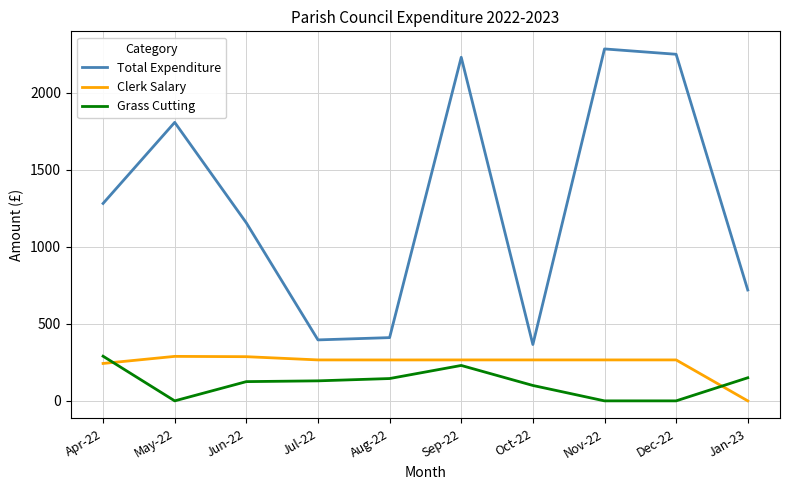

True or false: Total Expenditure and Clerk Salary intersect in this chart.

False